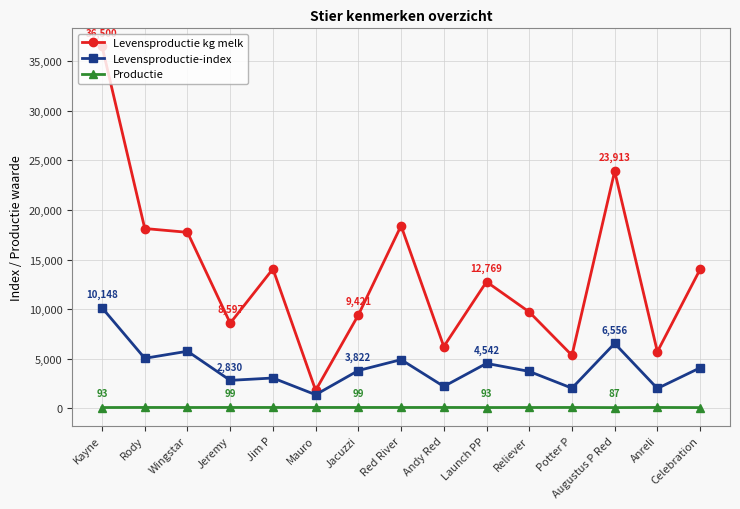

What is the label of the 1st point from the left?

Kayne